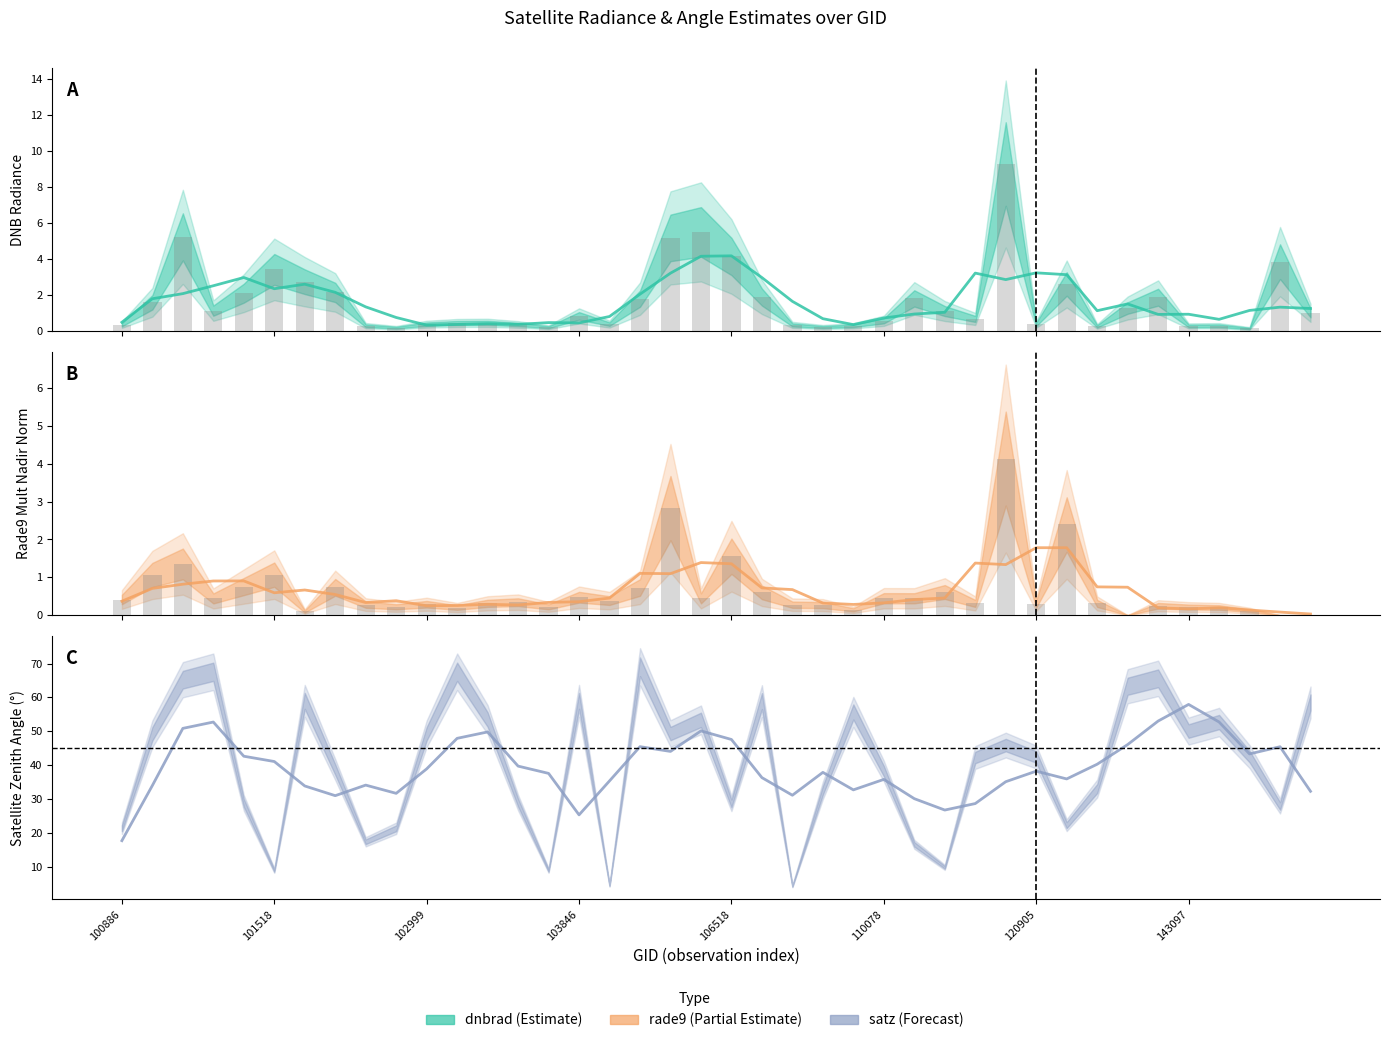

Is the value of dnbrad at 14 greater than the value of satz at 12?

No